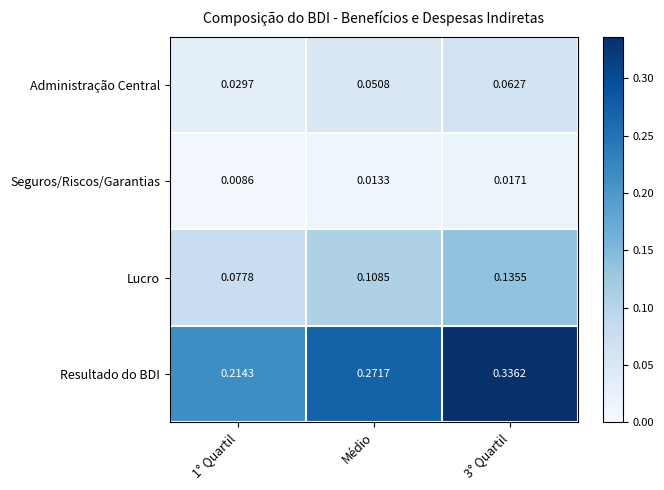

Is the value of Lucro at 3° Quartil greater than the value of Administração Central at 1° Quartil?

Yes